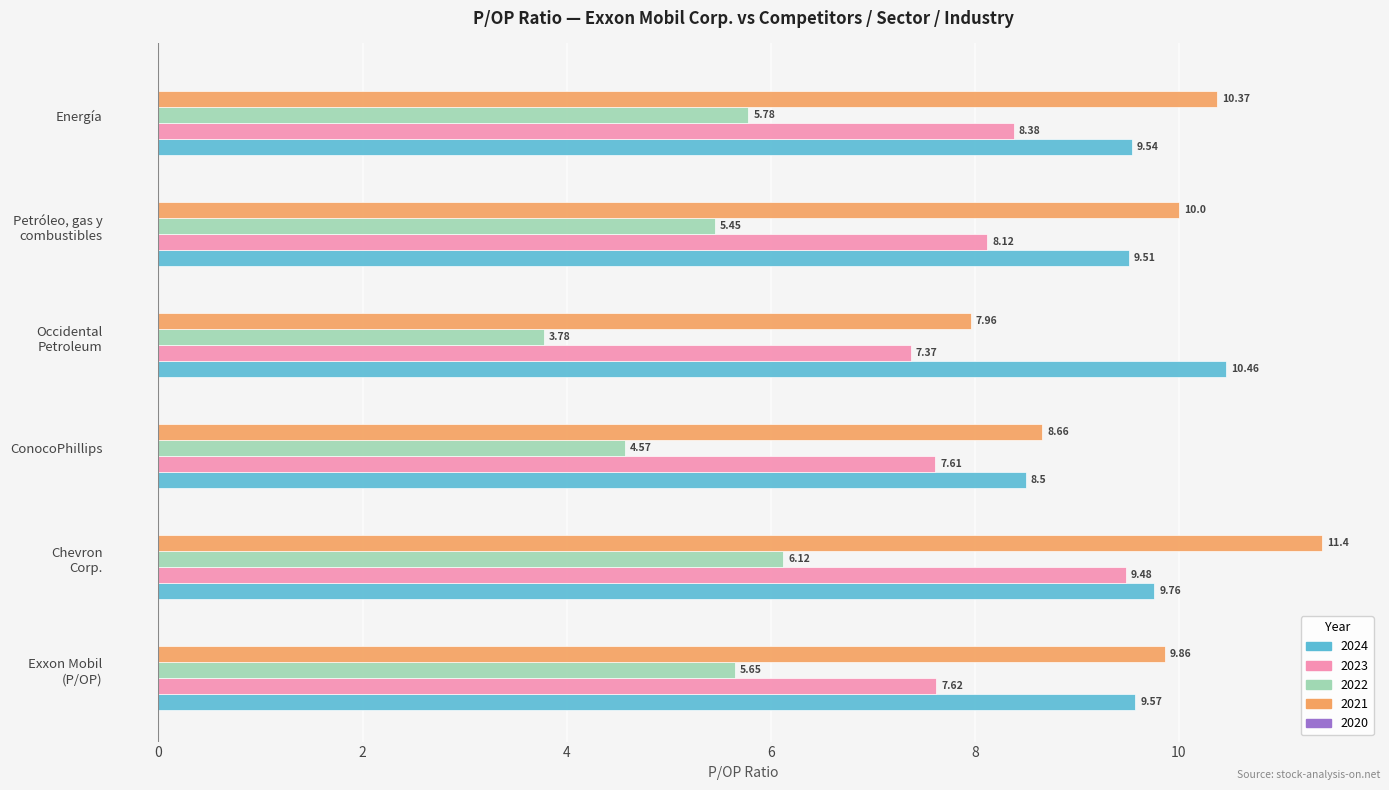

How many distinct data groups are displayed?

4